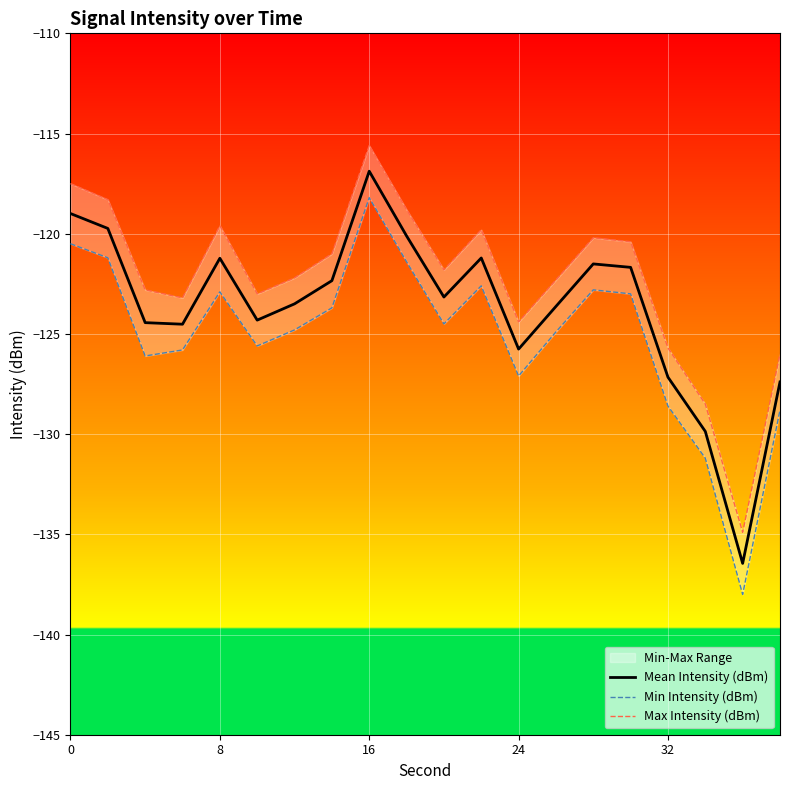

True or false: Mean Intensity (dBm) has a value of -40.1 at 8.

False